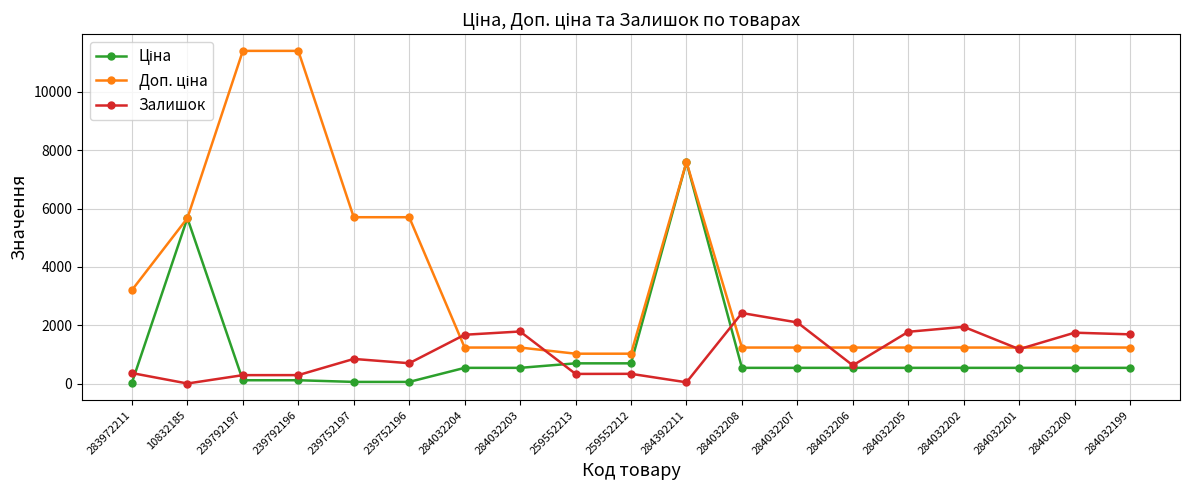

At which category is the sum across all series the highest?

284392211